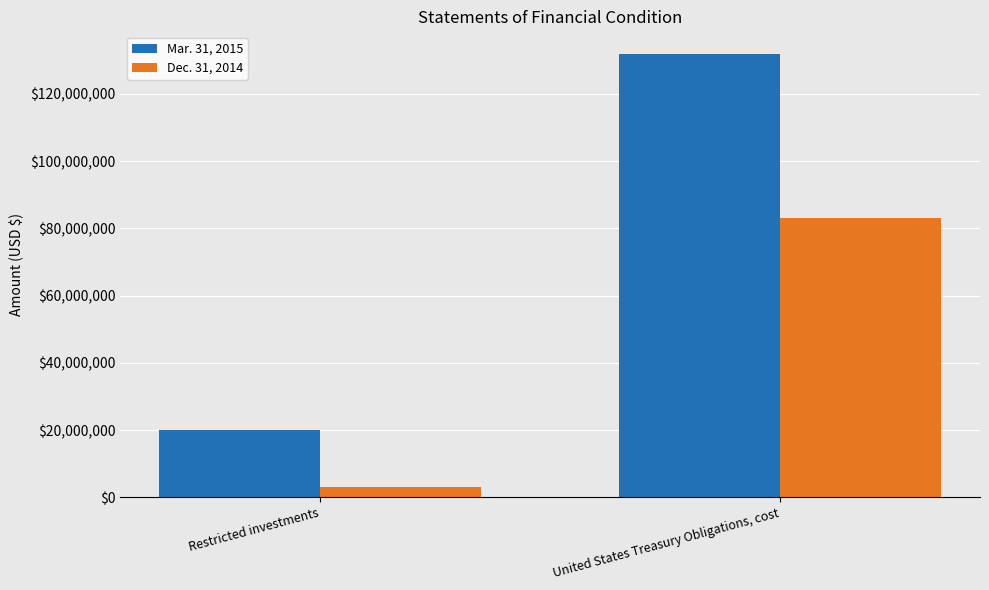

What is the maximum value for Dec. 31, 2014?

82998196